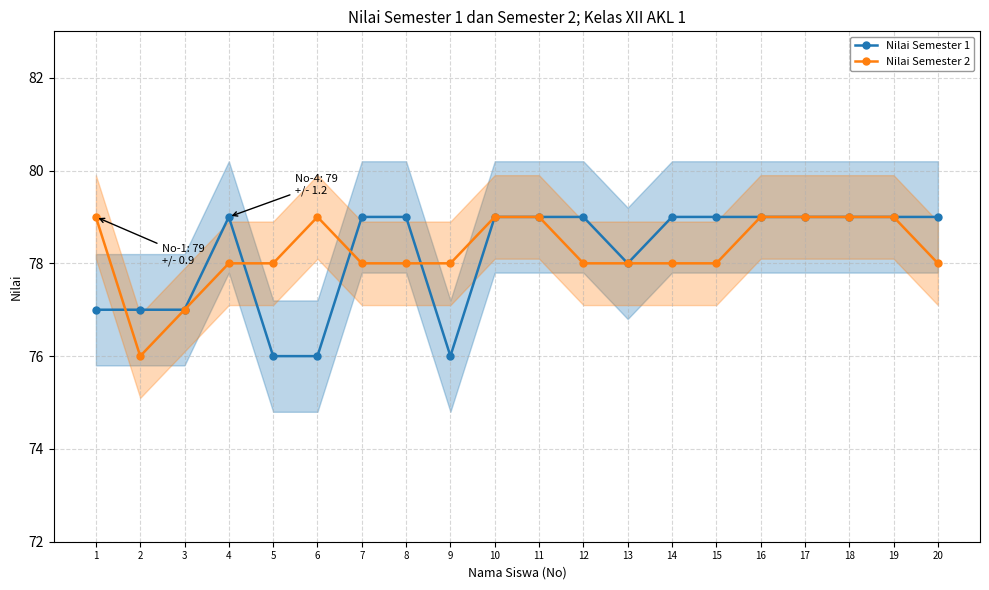

Rank the series at 8 from highest to lowest value.

Nilai Semester 1, Nilai Semester 2